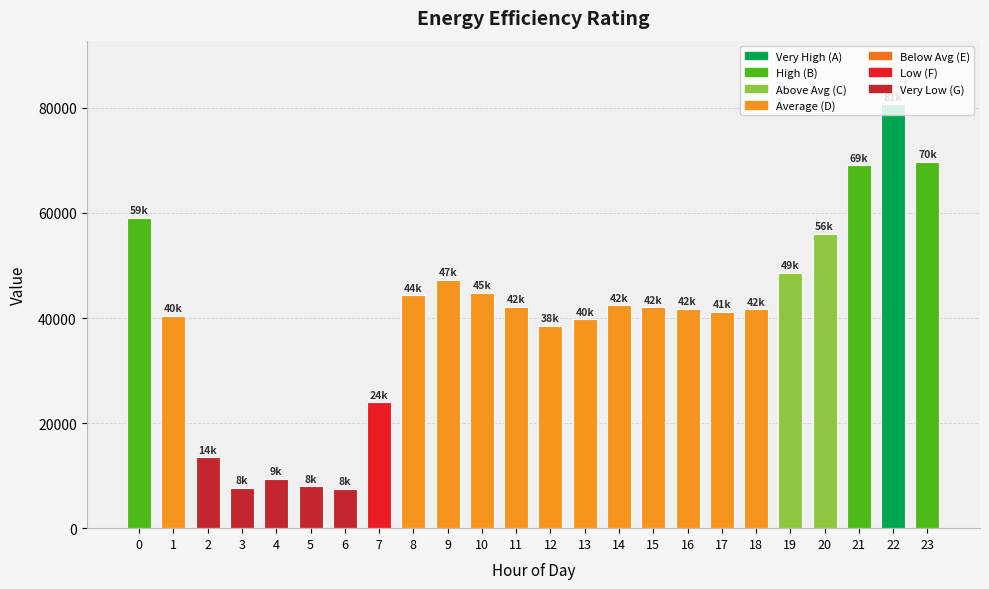

What is the sum of all values?

959537.5